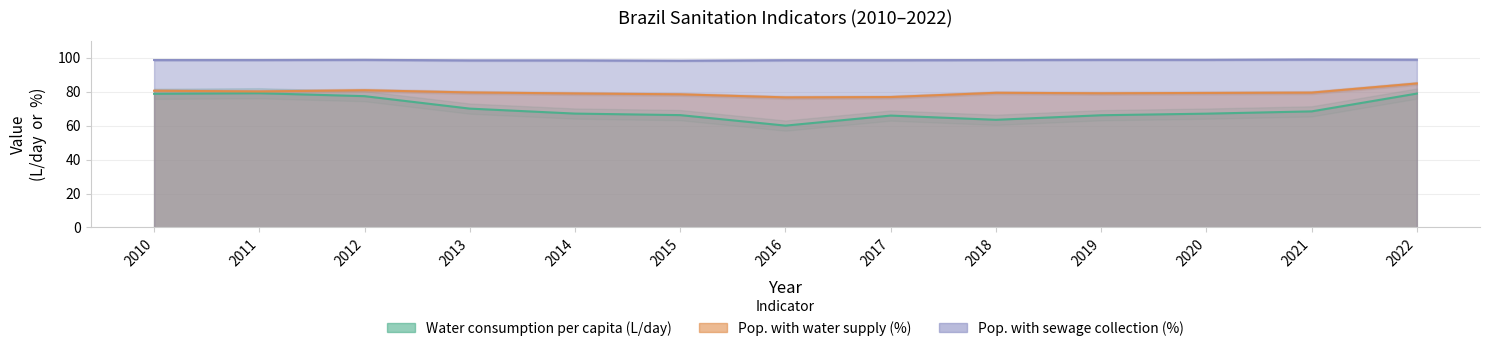

What is the difference between the second highest and second lowest values in the Water consumption per capita (L/day) series?

15.5